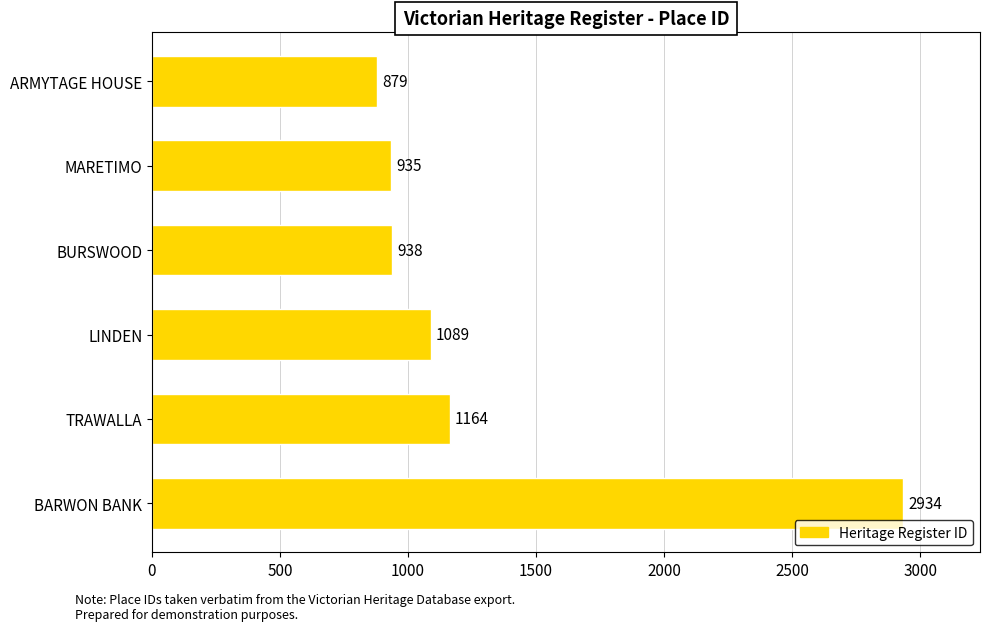

What is the sum of all values?

7939